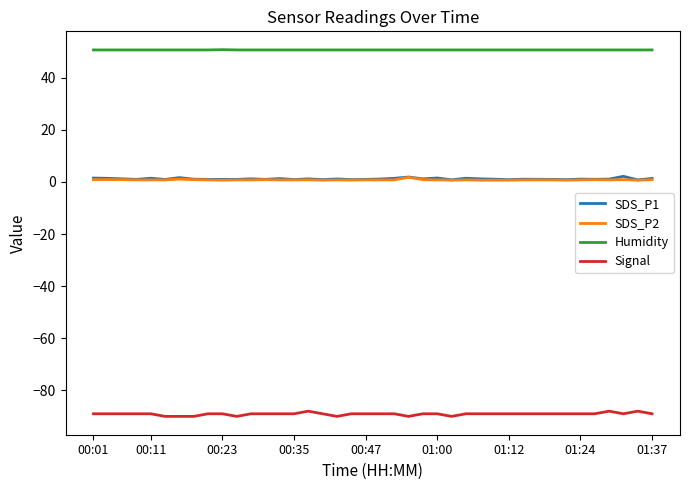

Which series has the largest total across all categories?

Humidity